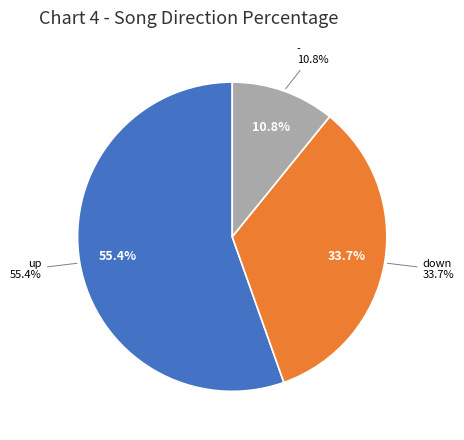

To the nearest percent, what is the combined percentage of up and down?

89%